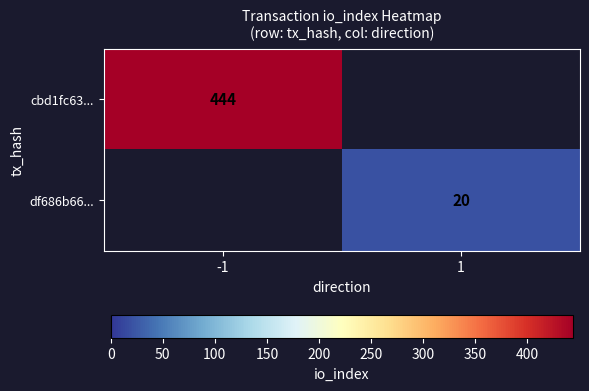

Is the value of df686b66... at 1 greater than the value of cbd1fc63... at -1?

No